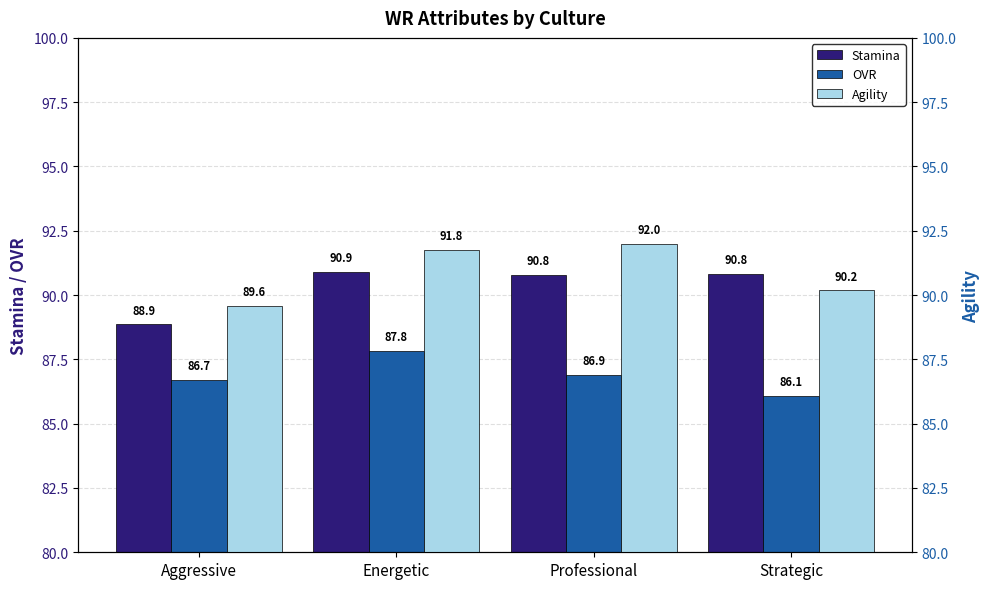

The Agility series shows 89.6 at Aggressive. True or false?

True